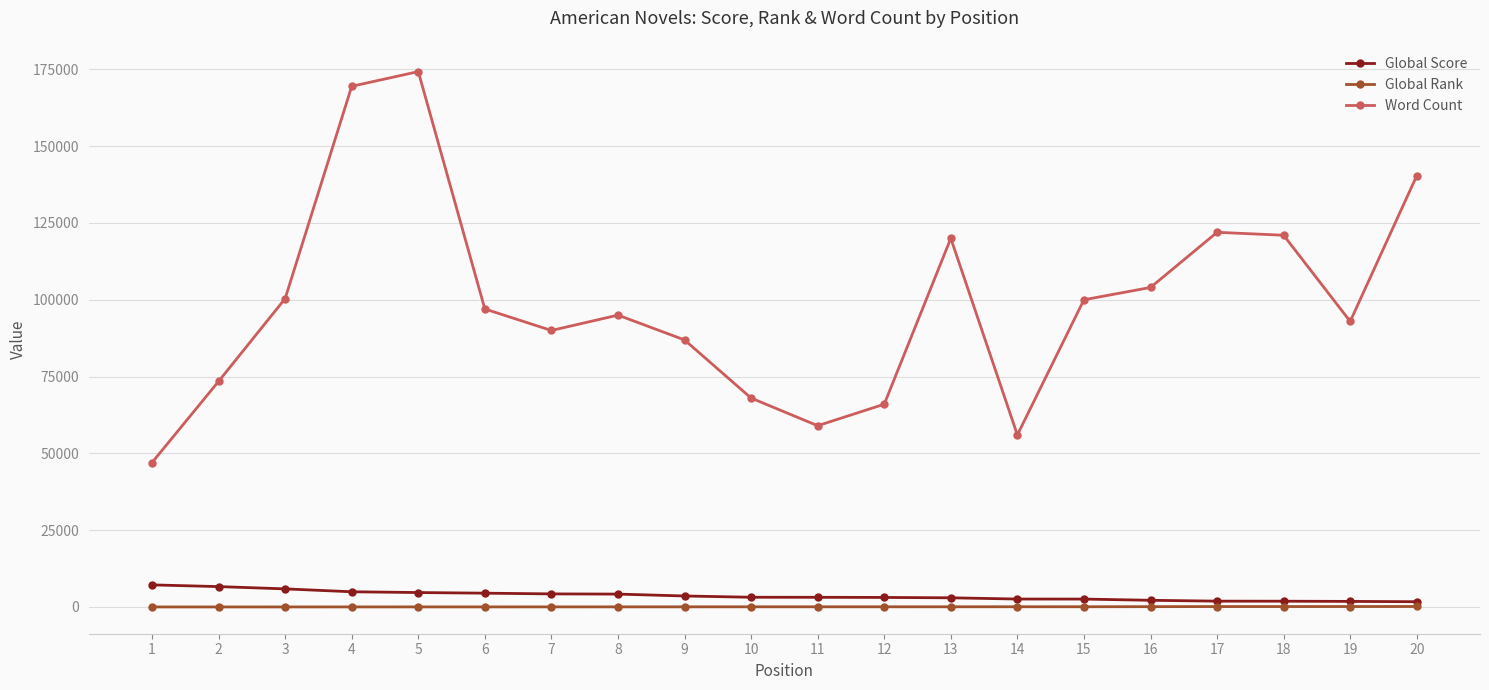

What is the value of the Word Count point at the 11th from the left?

59000